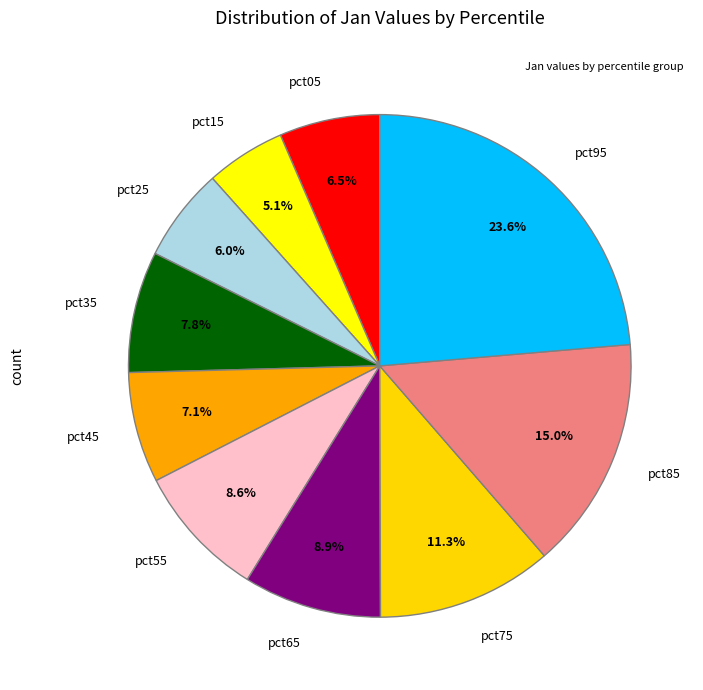

Does pct15 represent more than half of the total?

No